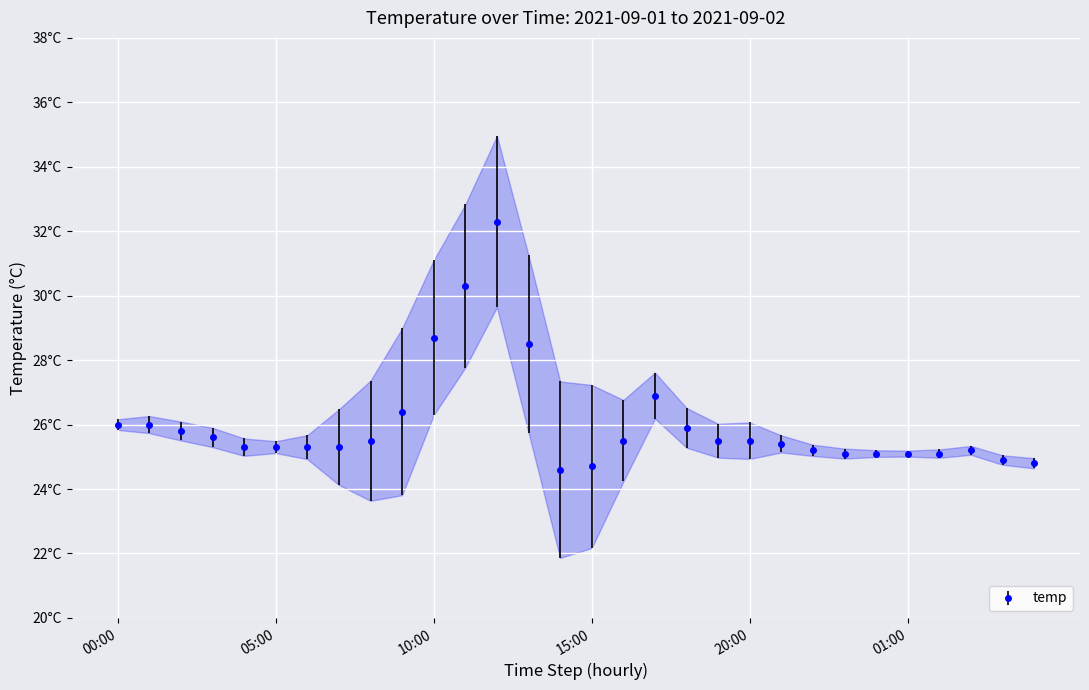

How many data points are less than 25?

4